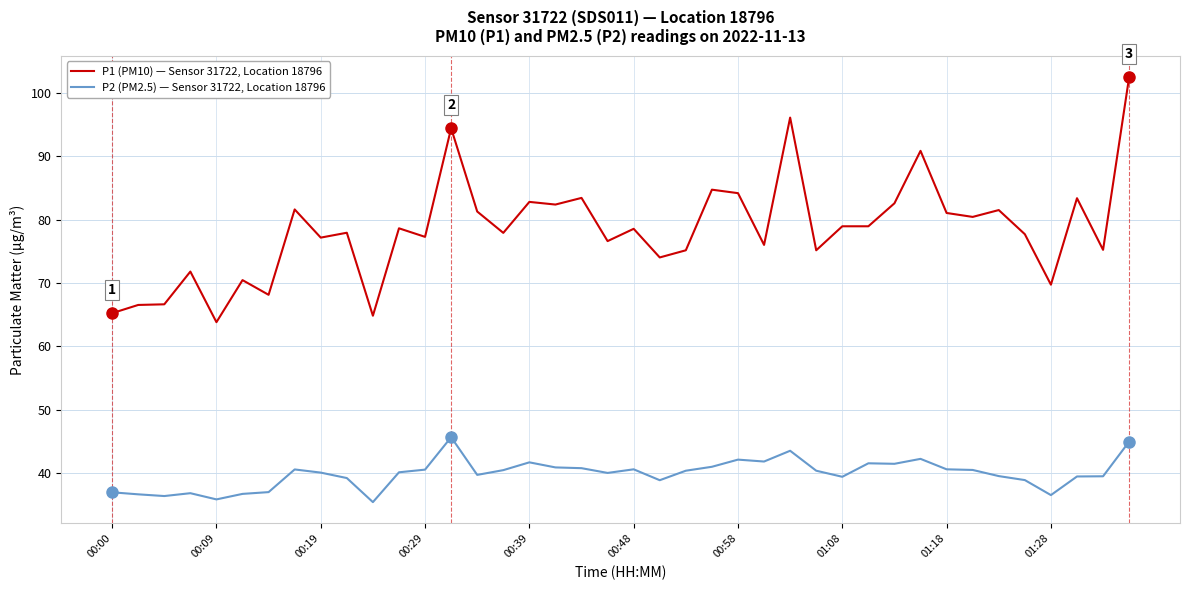

True or false: P2 (PM2.5) — Sensor 31722, Location 18796 and P1 (PM10) — Sensor 31722, Location 18796 cross at least once.

False